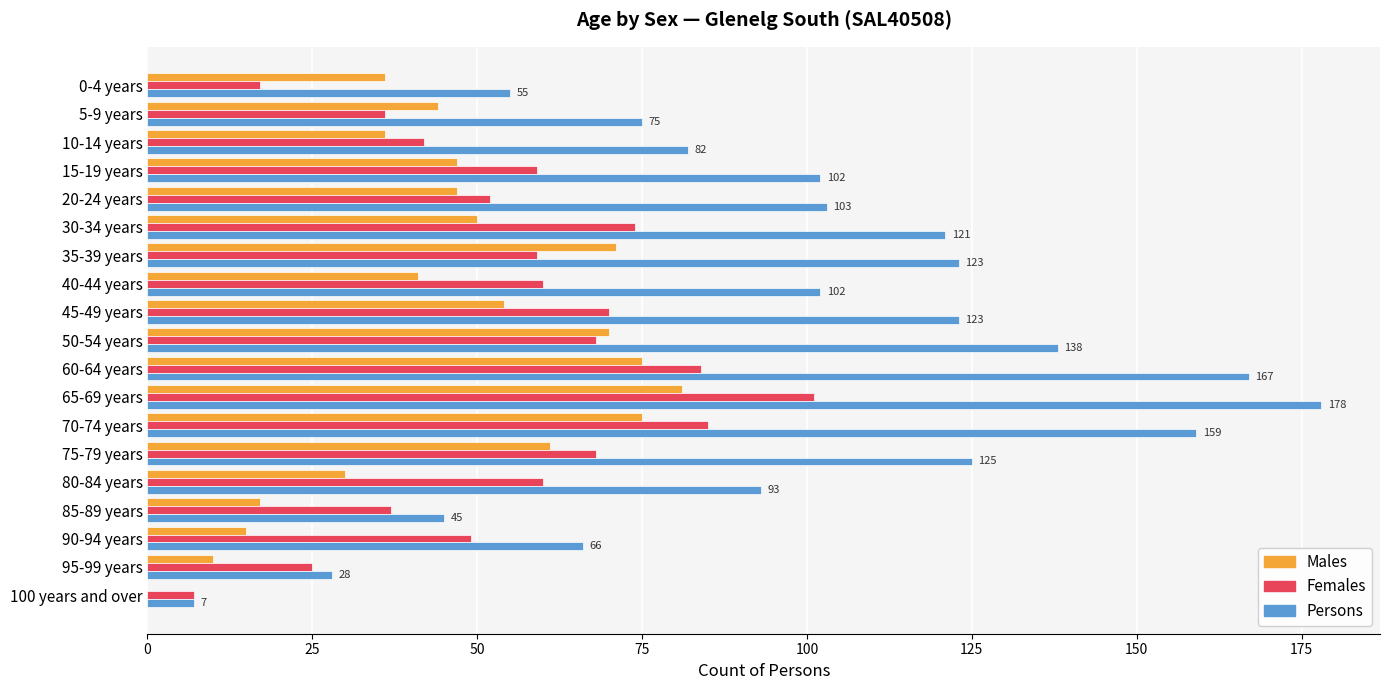

Between 0-4 years and 70-74 years, which series saw the biggest shift?

Persons